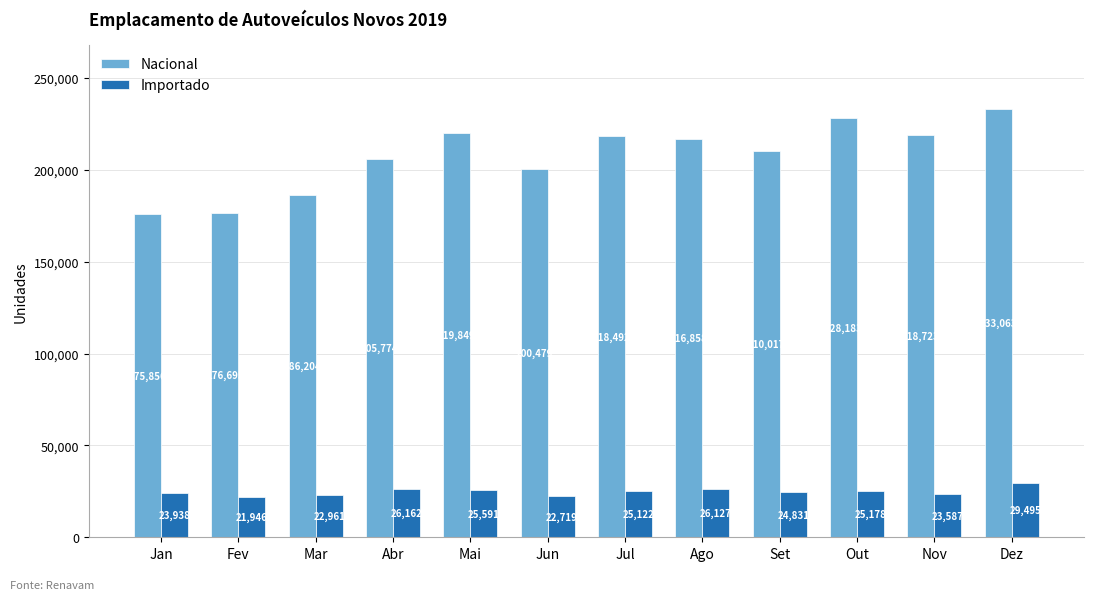

What is the value of the Nacional bar at the 11th from the left?

218723